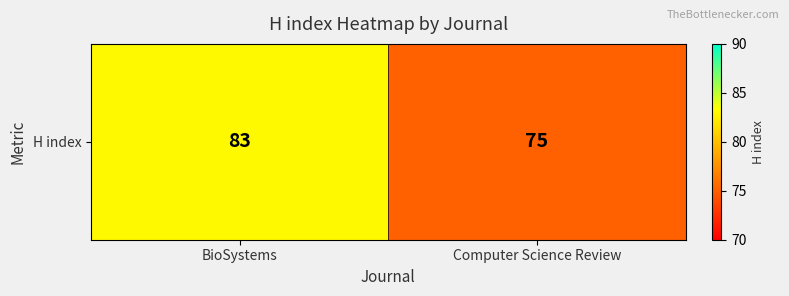

Where is the data nearest to the value 79?

BioSystems